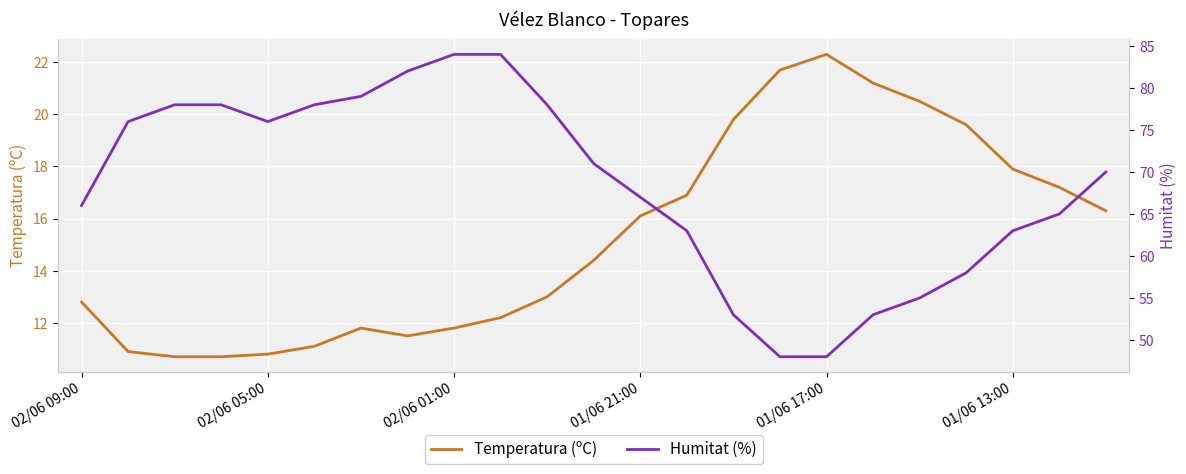

True or false: Temperatura (ºC) has more than 2 interior local peaks.

False